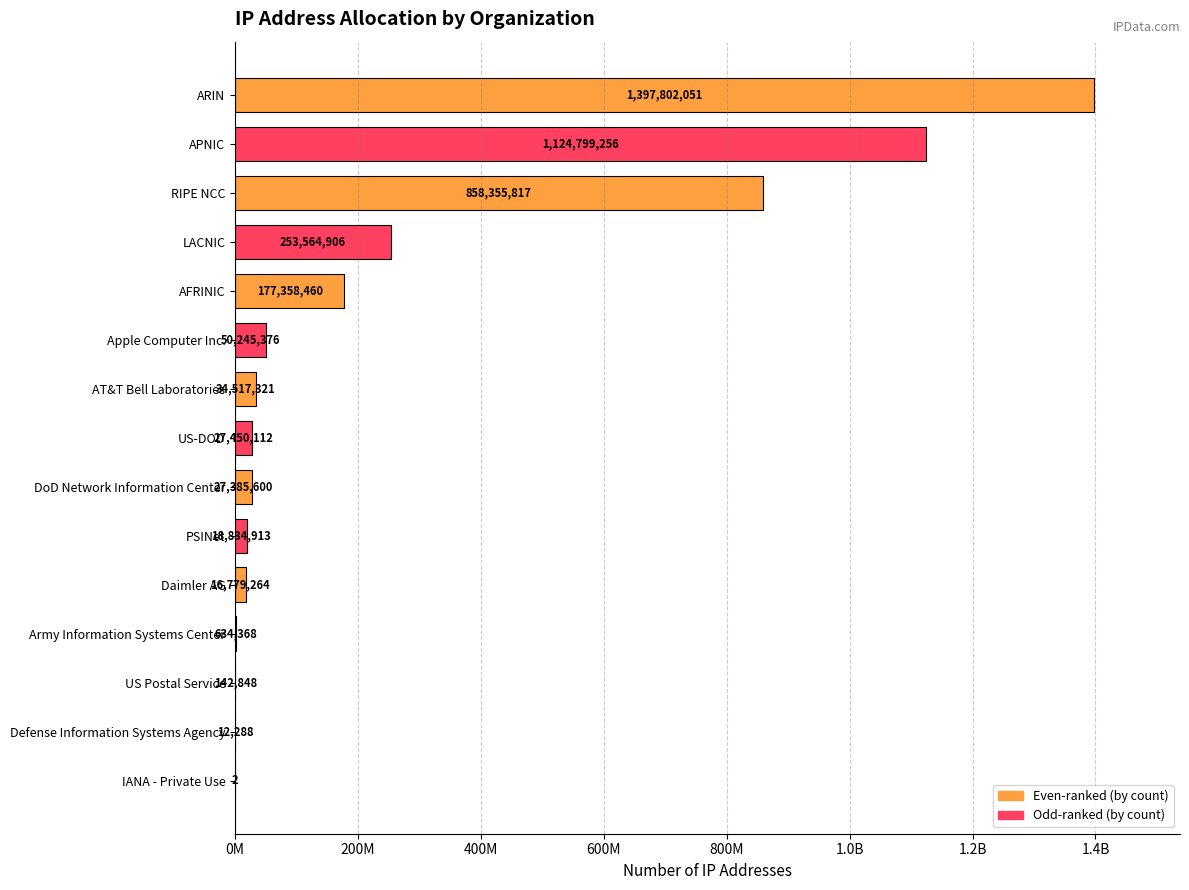

How many data points are less than 27450112?

7